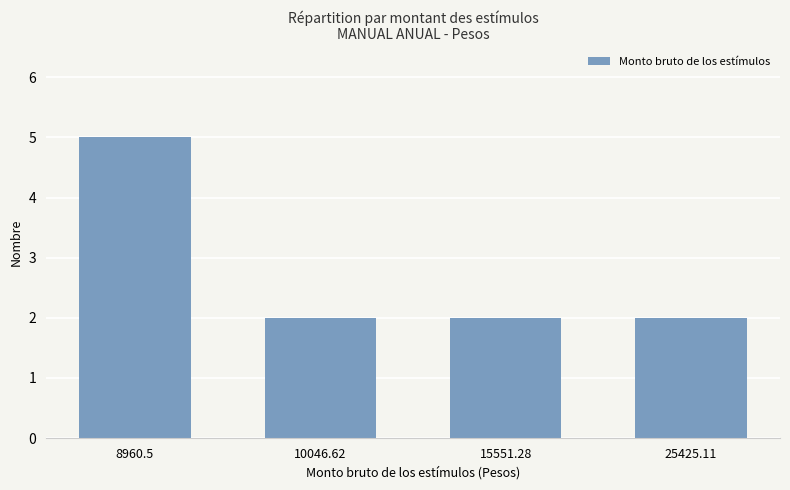

What value does the data have at 8960.5?

5